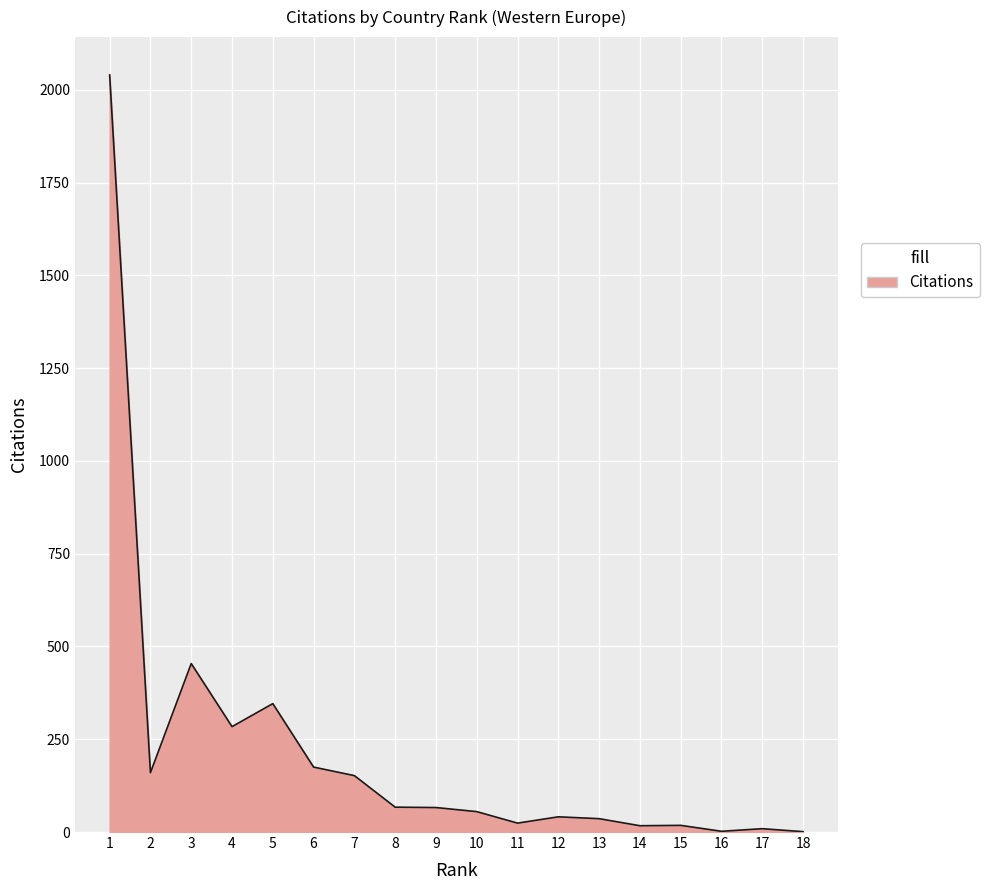

How many points are lower than both their immediate neighbors (excluding endpoints)?

5